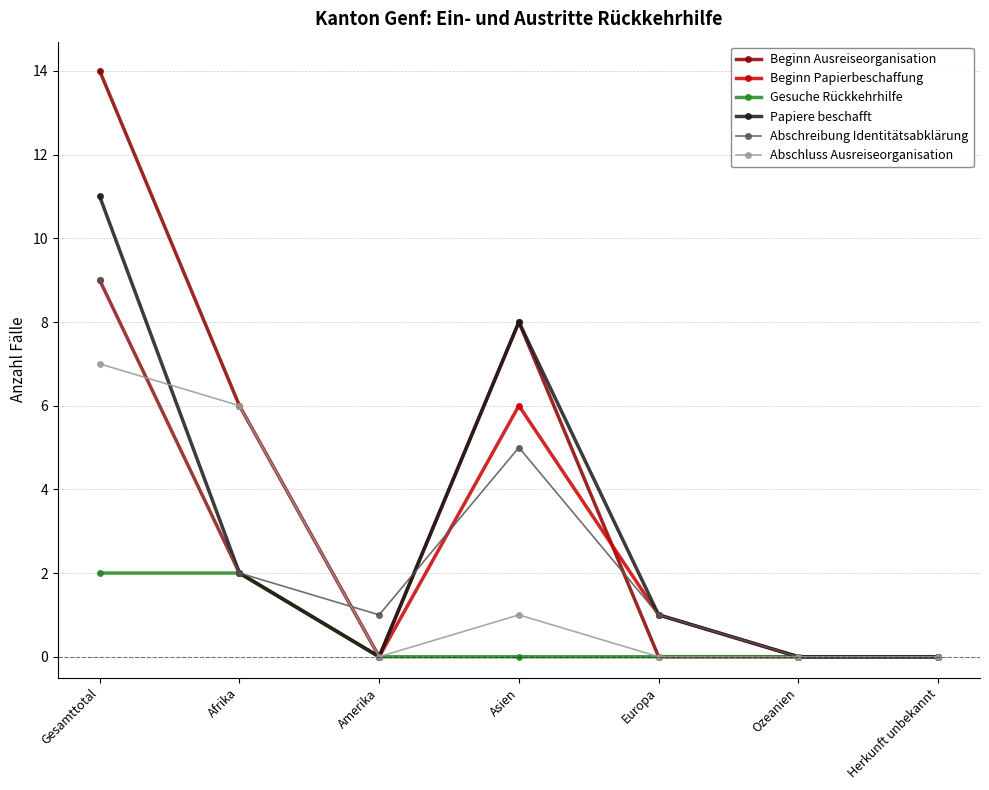

How many data points does each series have?

7